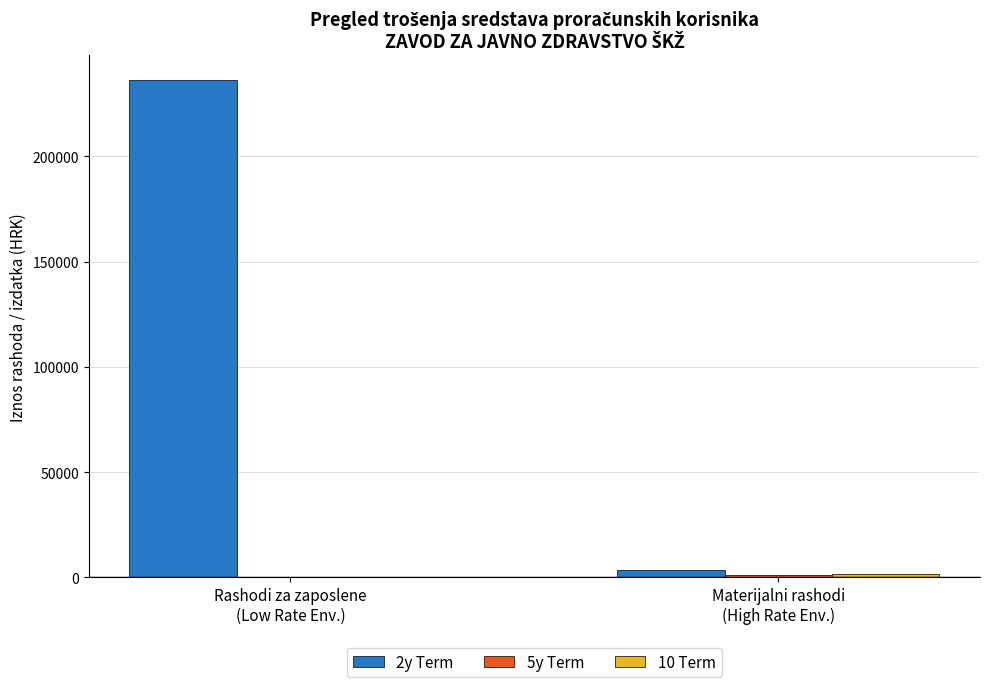

Count the number of data series in this chart.

3